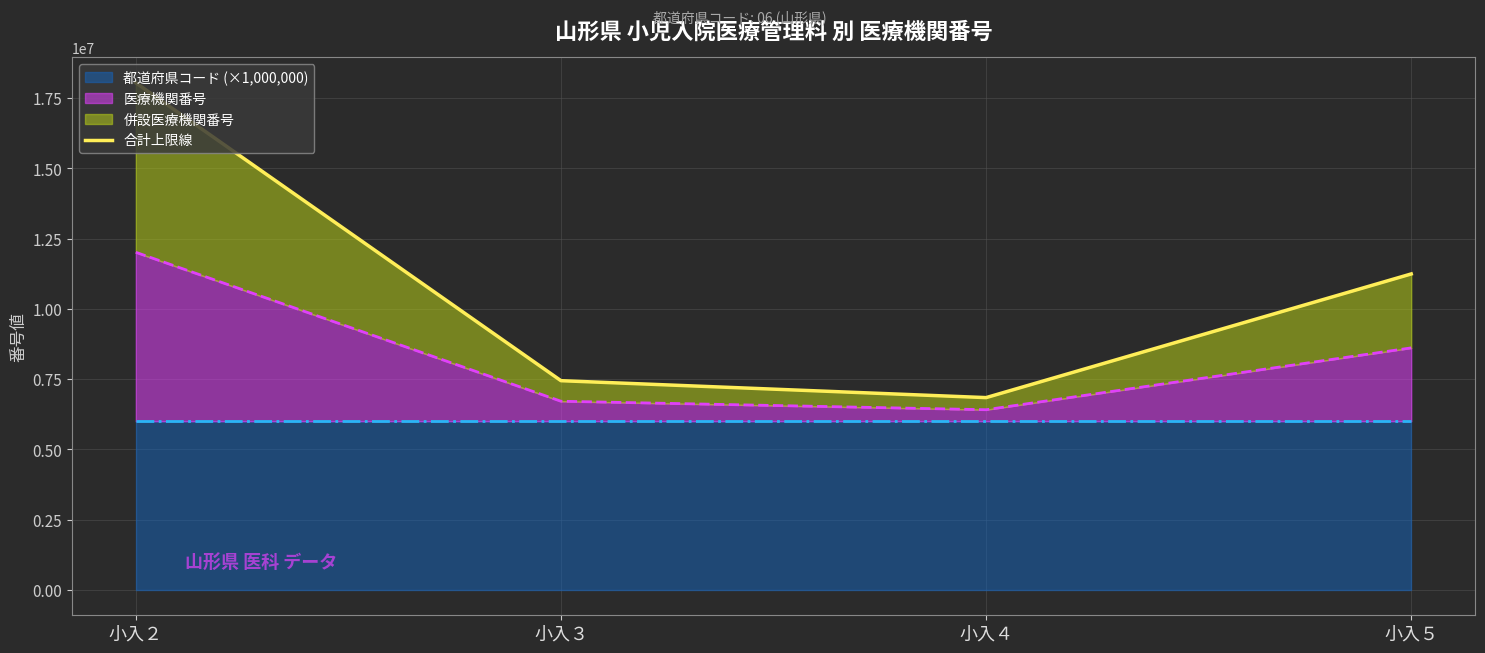

At which label does the data first exceed 11240733?

小入２